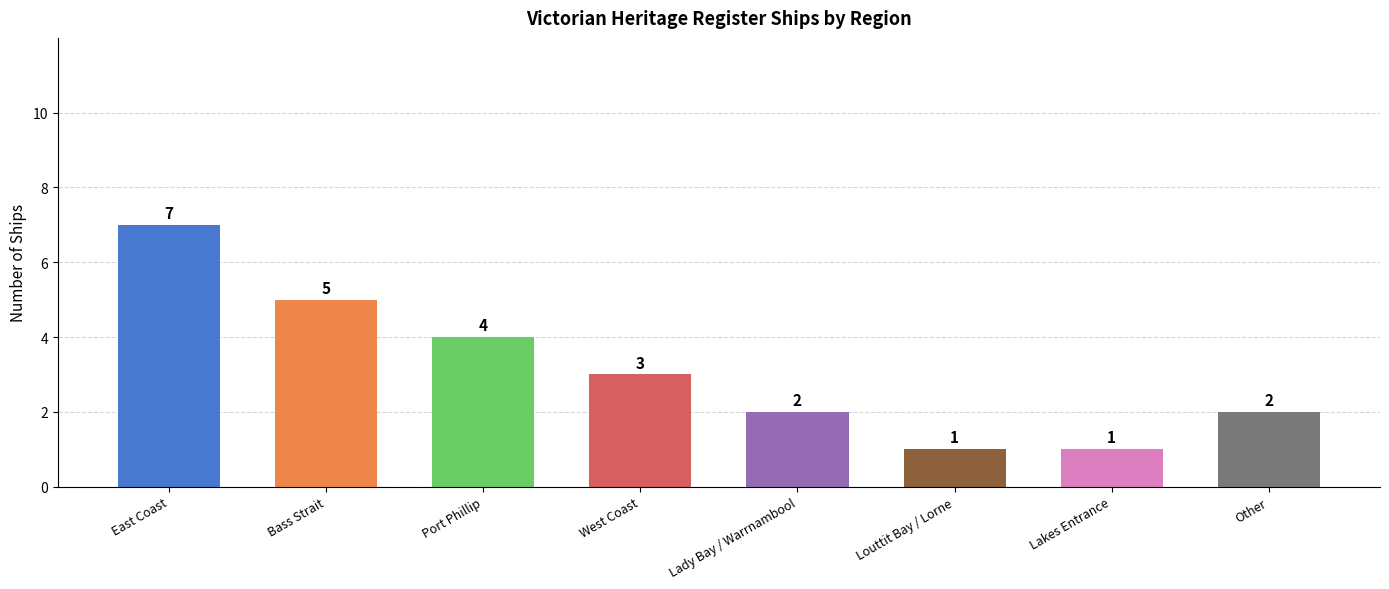

How many values are between 2 and 5?

5